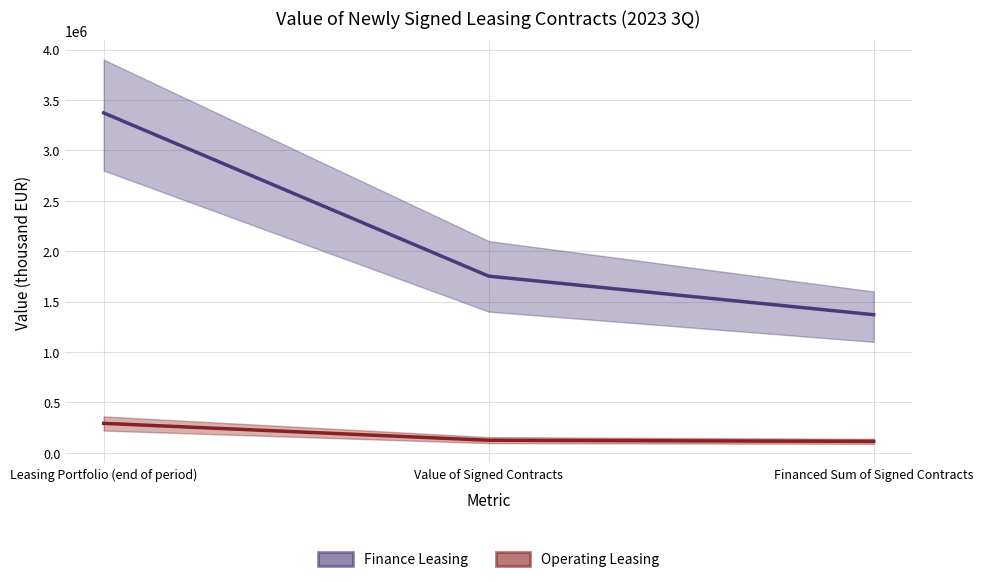

Rank the series by their average value, from highest to lowest.

Finance Leasing, Operating Leasing